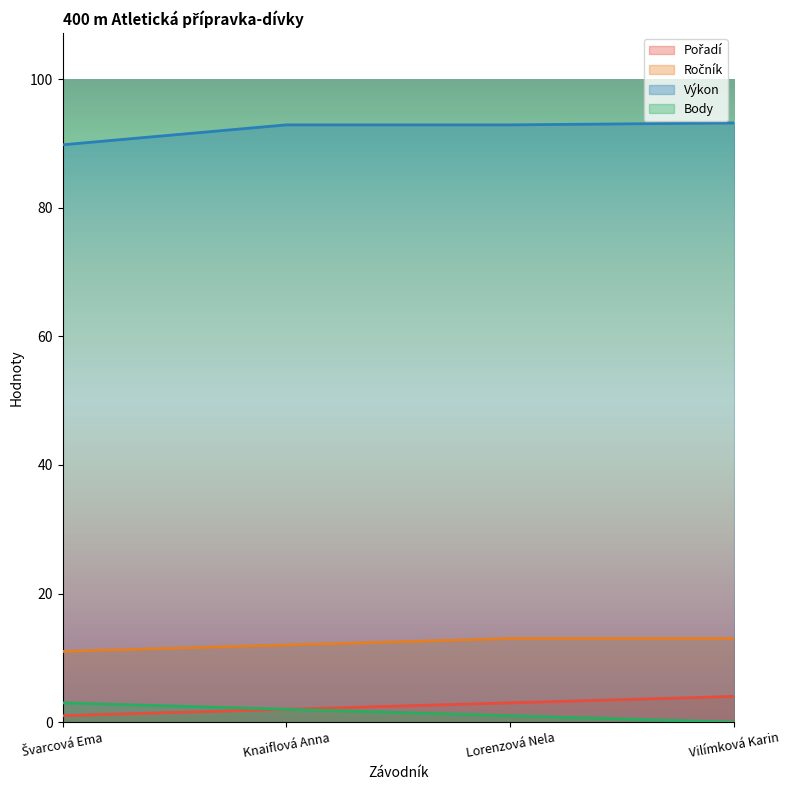

What position from the right is Švarcová Ema?

4